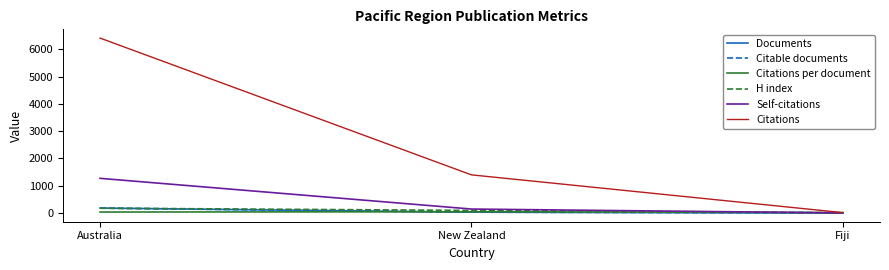

Between New Zealand and Fiji, which series saw the biggest shift?

Citations